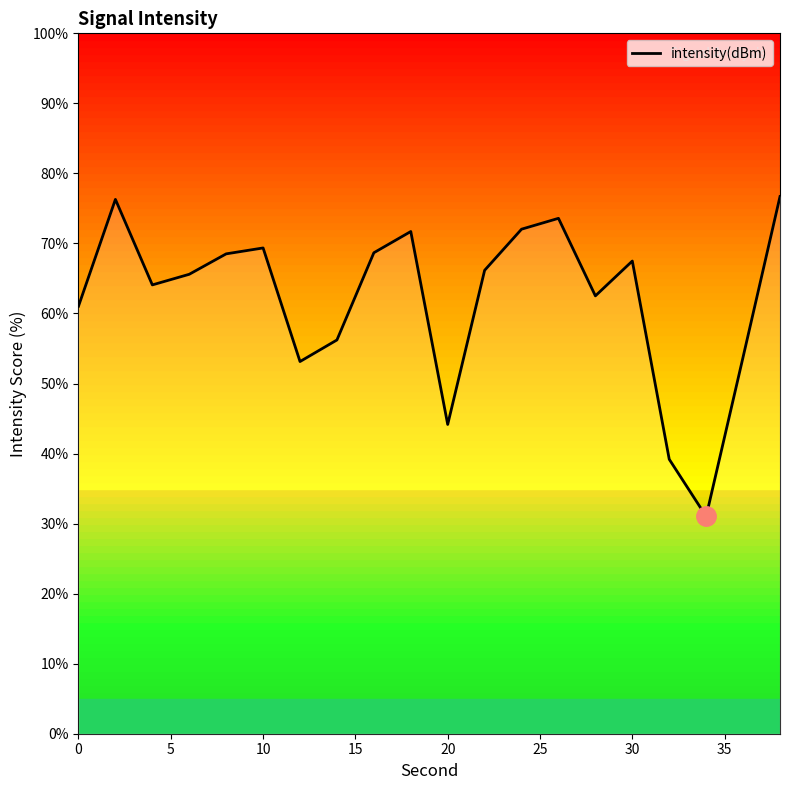

What is the value of the 14th point from the left?

73.6